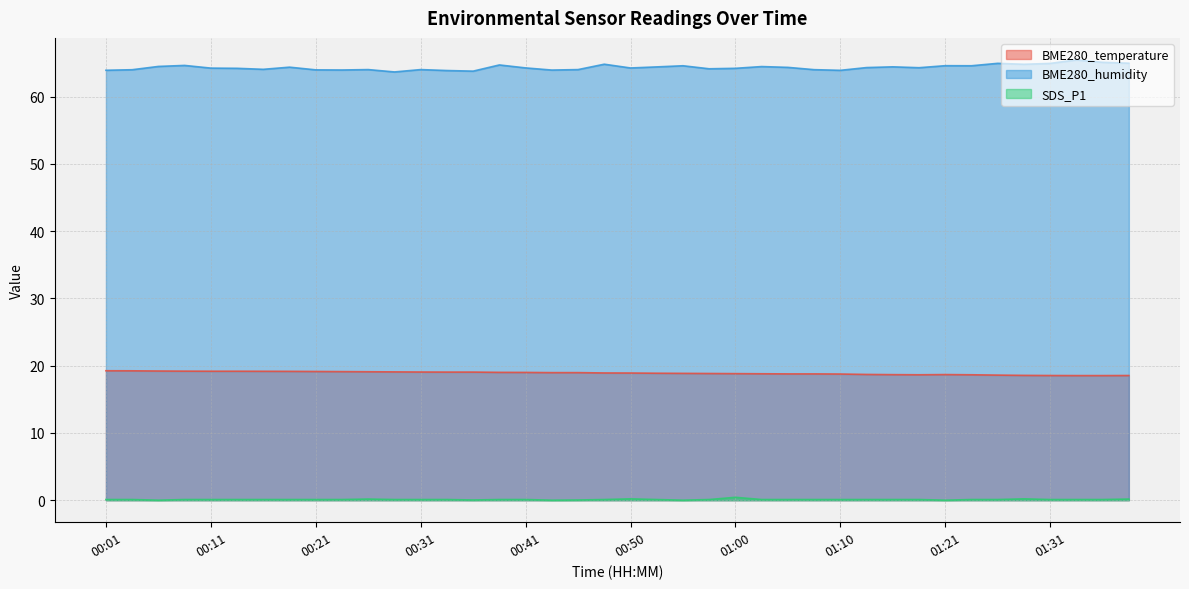

The SDS_P1 series shows 0.4 at 01:00. True or false?

True